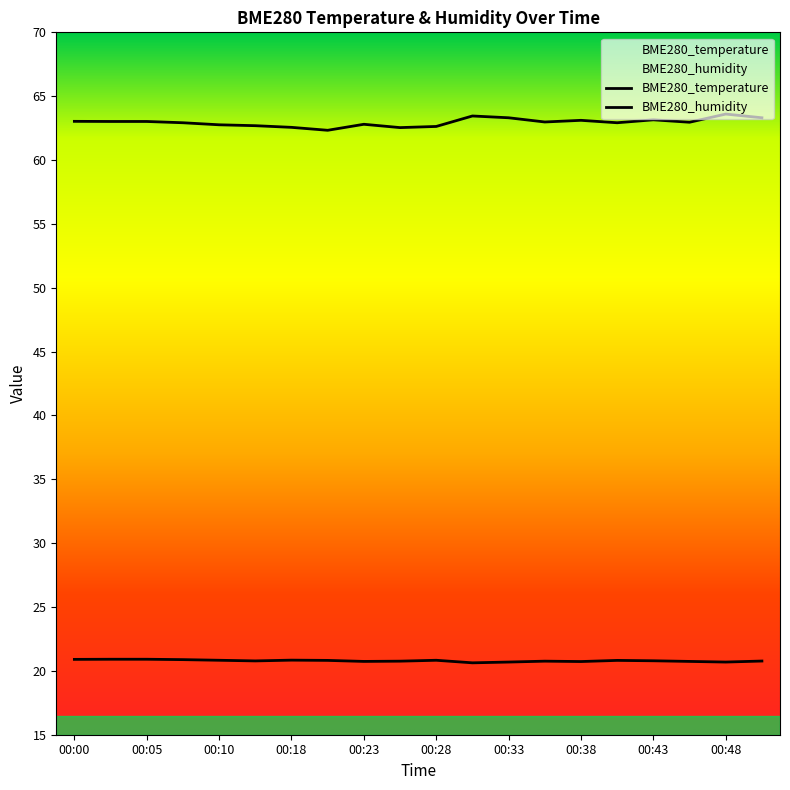

At which category is the sum across all series the highest?

00:48